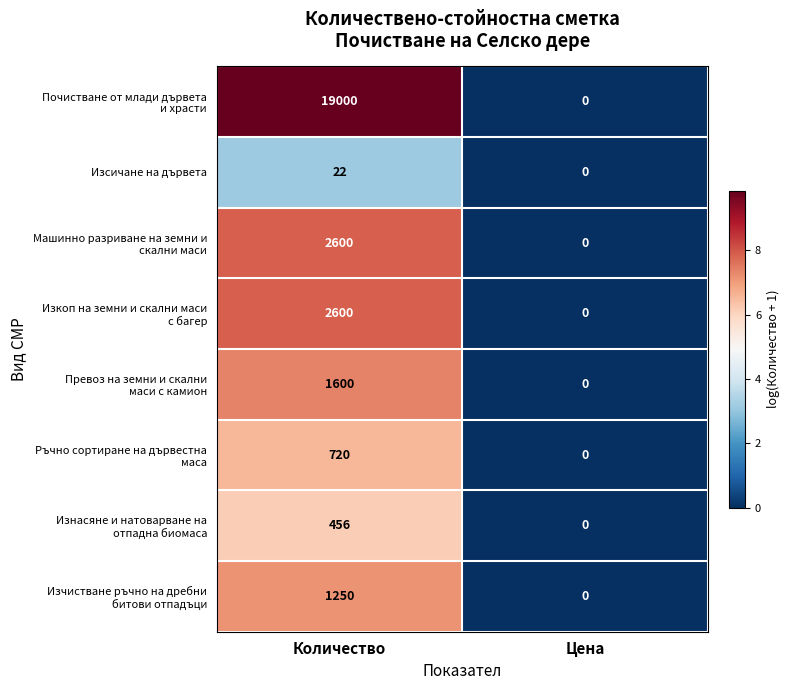

Count the number of data series in this chart.

8